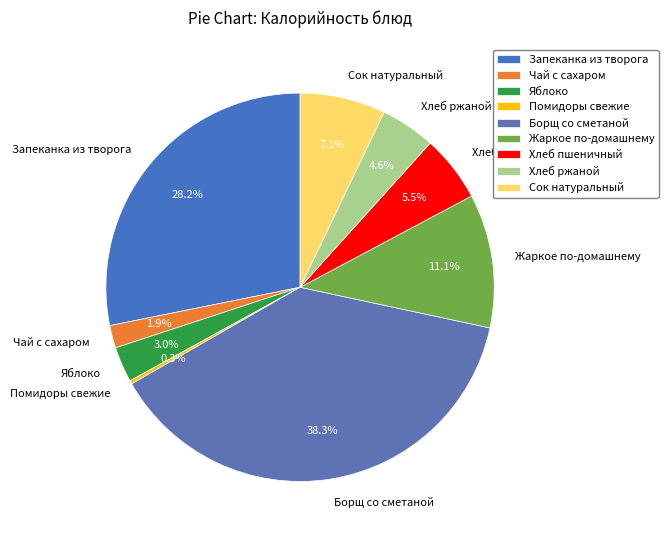

How many slices are in this pie chart?

9